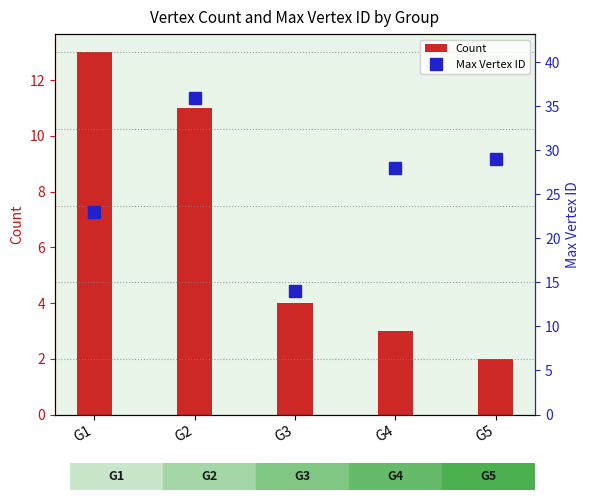

At which category is the sum across all series the highest?

G2